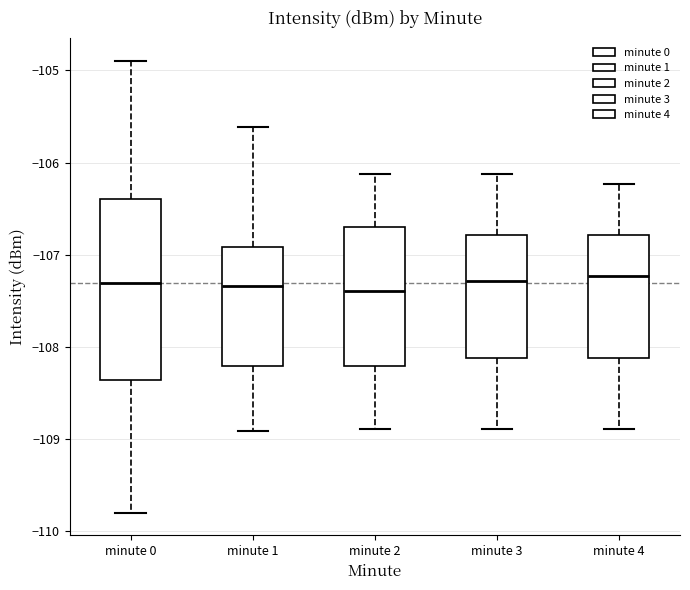

Reading left to right, transcribe this box plot: for each box, give where its median line is, the range the box spans, and where its two whiskers end, as read against the y-axis. The values are not printed on the chart, so give them approximately, as read against the axis.

minute 0: median -107.3, box -108.4 to -106.4, whiskers -109.8 to -104.9
minute 1: median -107.3, box -108.2 to -106.9, whiskers -108.9 to -105.6
minute 2: median -107.4, box -108.2 to -106.7, whiskers -108.9 to -106.1
minute 3: median -107.3, box -108.1 to -106.8, whiskers -108.9 to -106.1
minute 4: median -107.2, box -108.1 to -106.8, whiskers -108.9 to -106.2